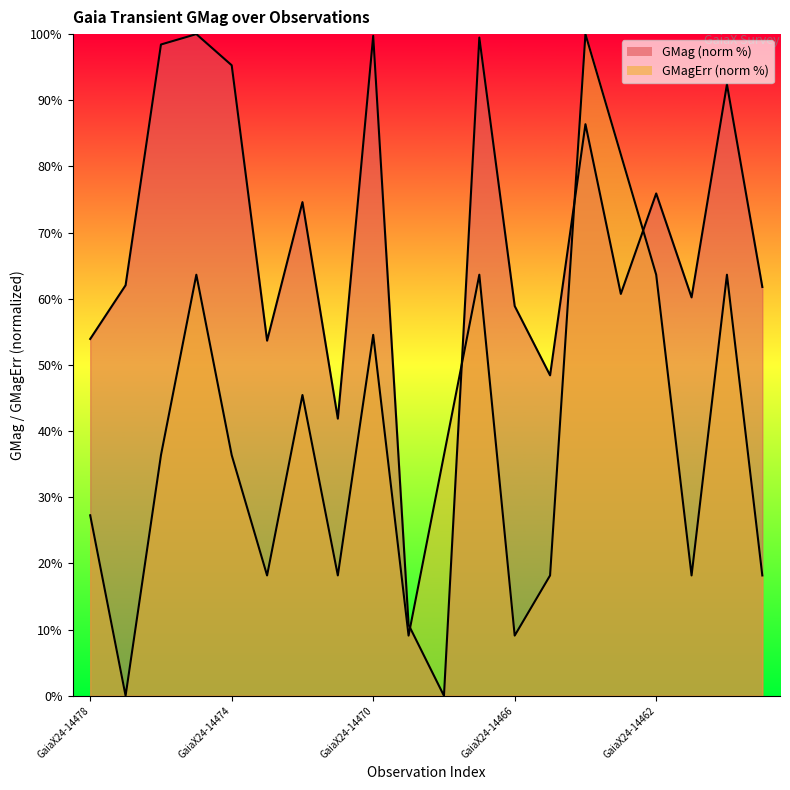

At which label does GMagErr first exceed 36?

GaiaX24-14476